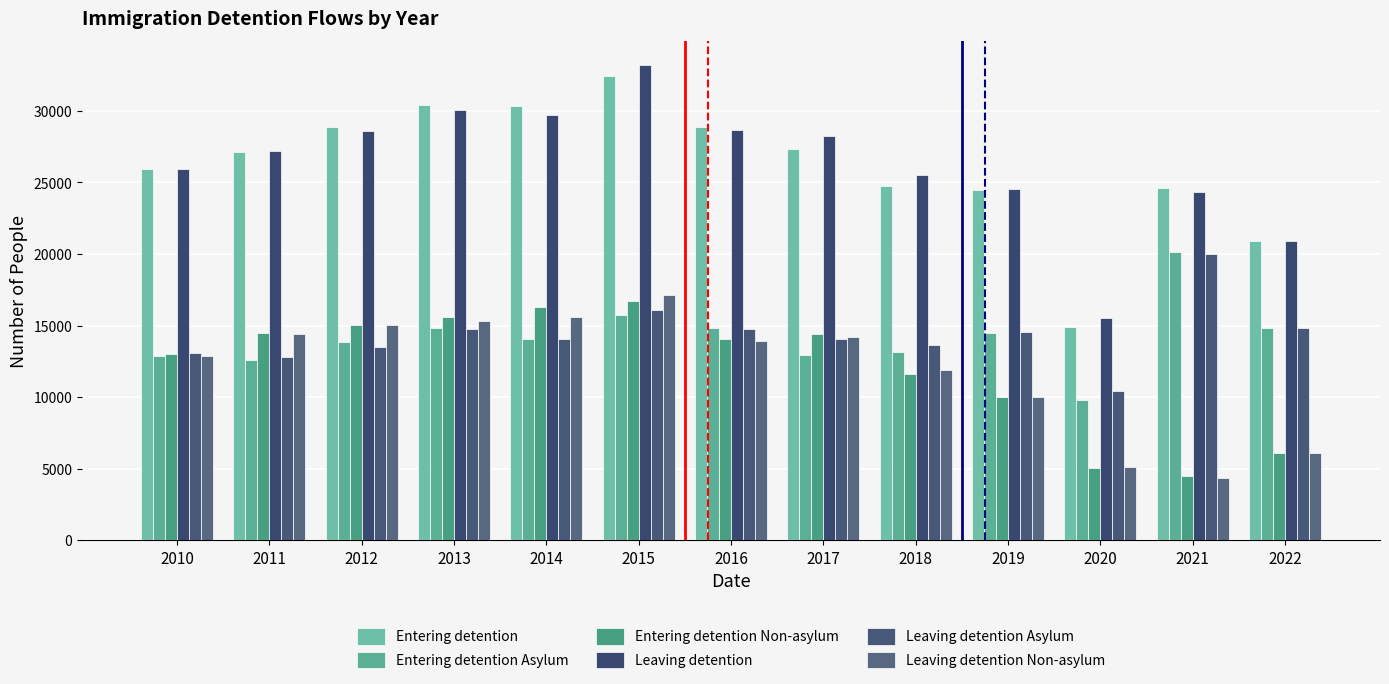

Is it true that Leaving detention Asylum equals 13632 at 2018?

True